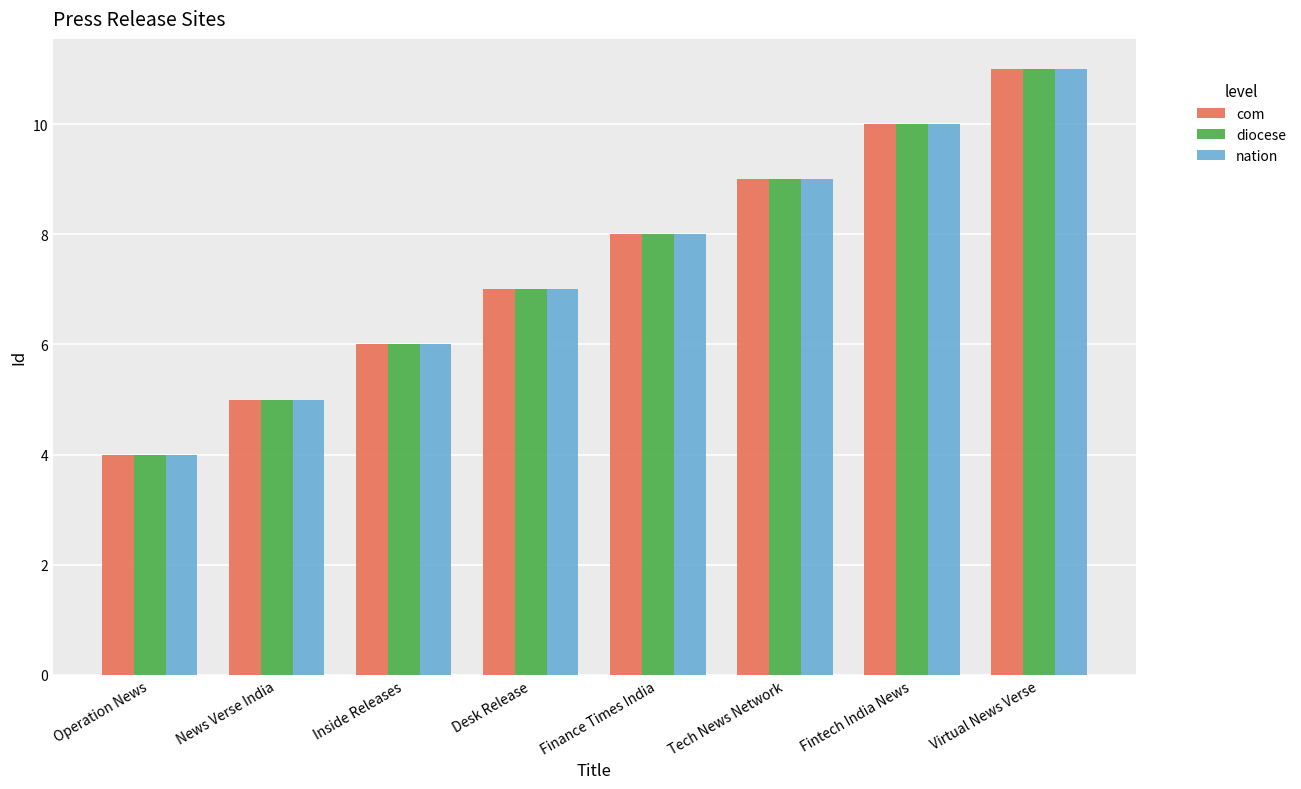

Which category has the lowest value in the diocese series?

Operation News